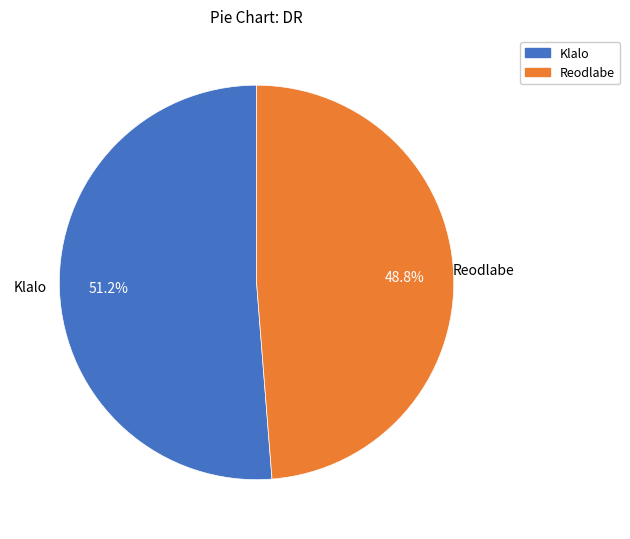

Which slice is the largest?

Klalo